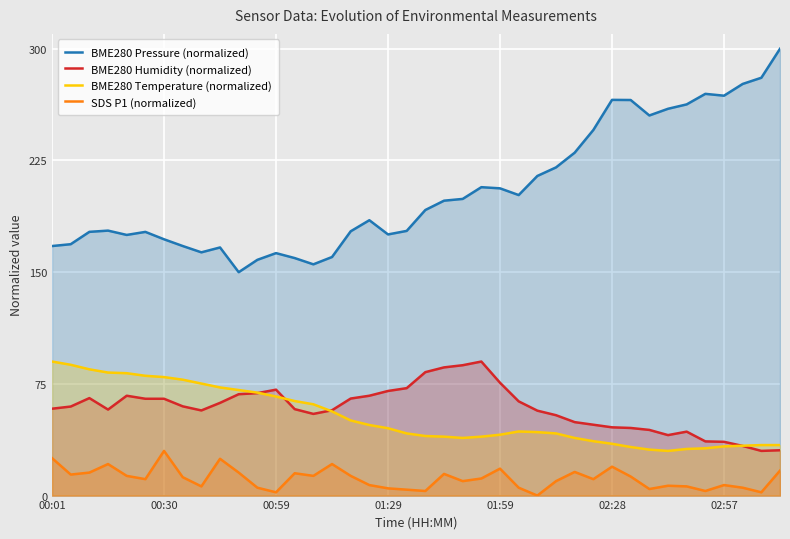

How many values in the BME280 Humidity (normalized) series exceed 59?

20